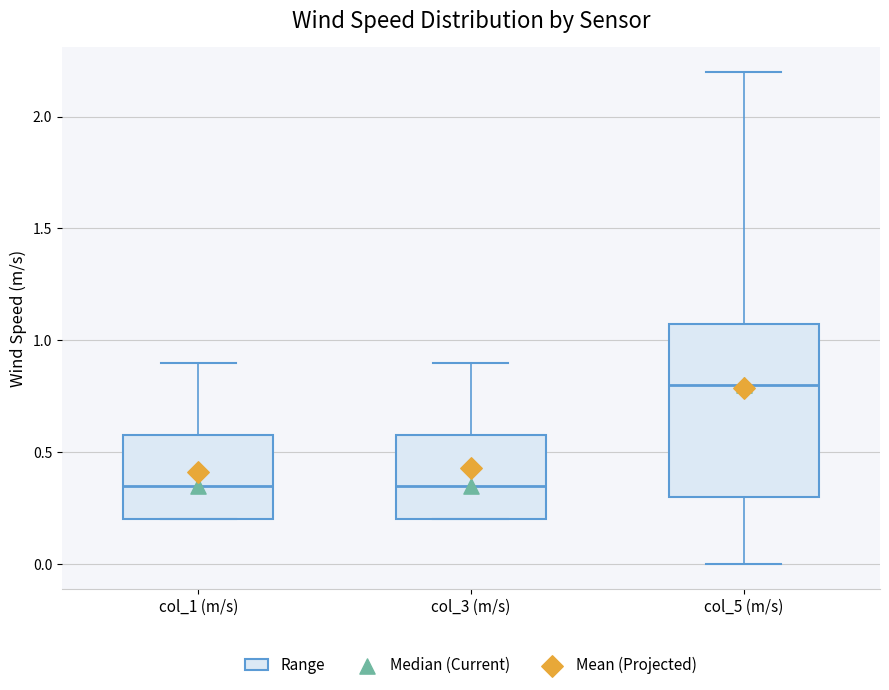

Which box has the highest median line?

col_5 (m/s)